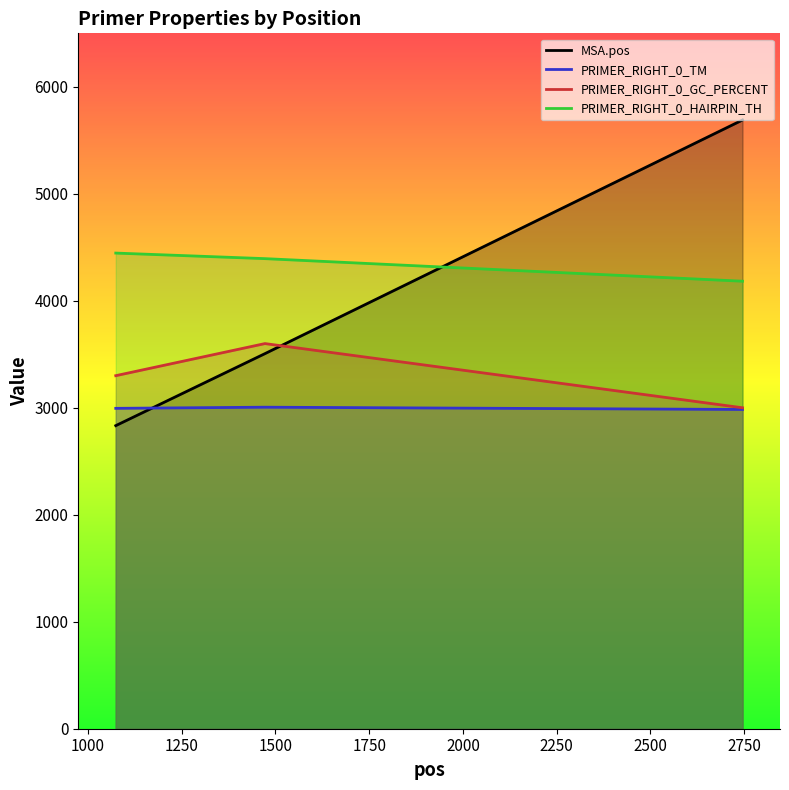

How many lines are shown in the chart?

4